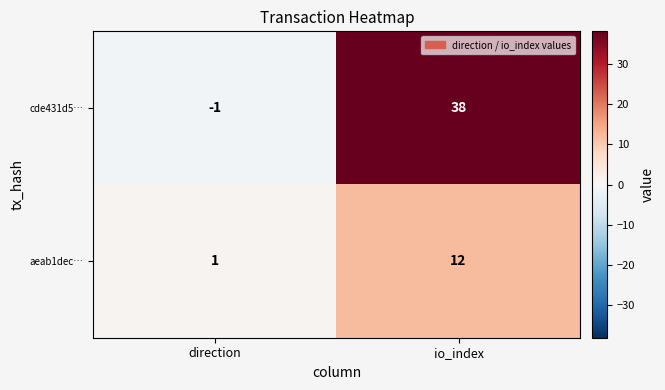

What is the difference between the maximum and minimum values in the aeab1dec… series?

11